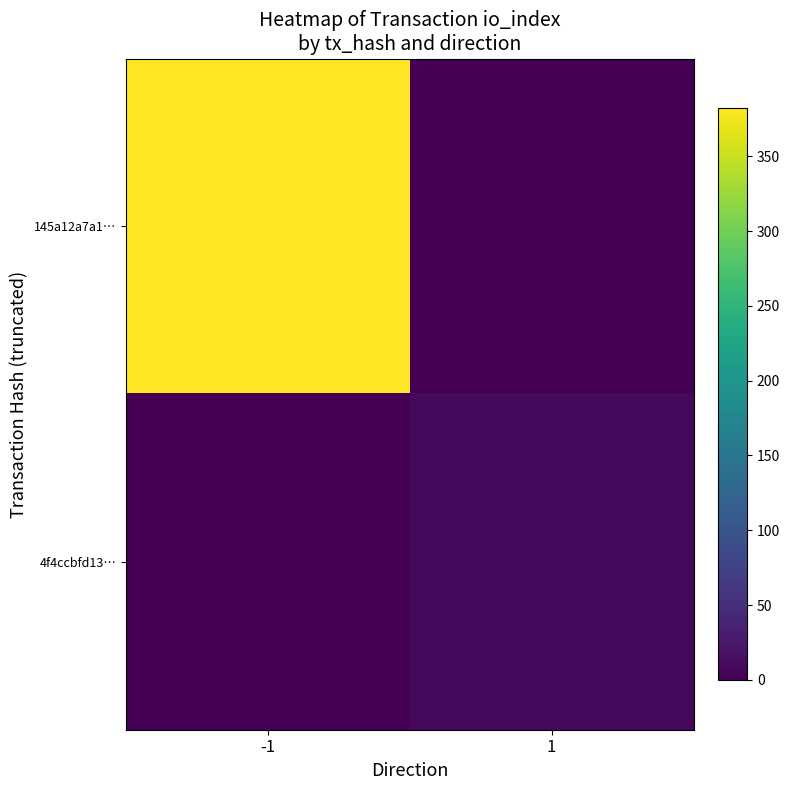

What is the spread (max minus min) of values at -1?

382